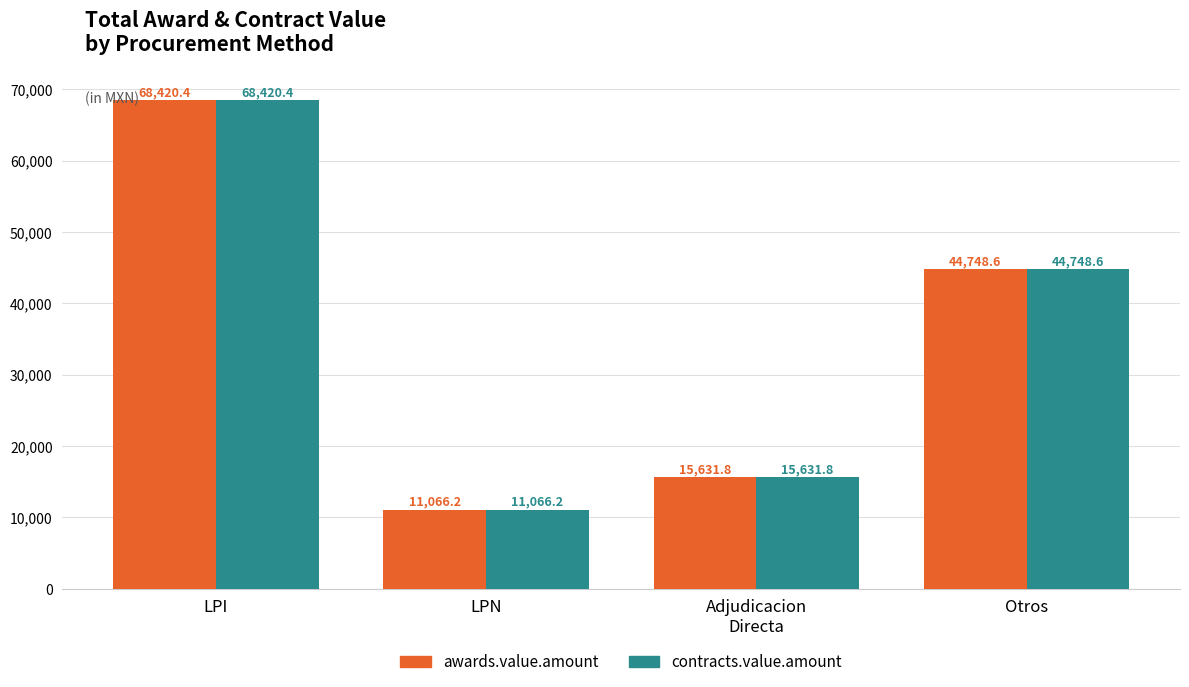

The value of awards.value.amount at LPI is 68420.4. True or false?

True